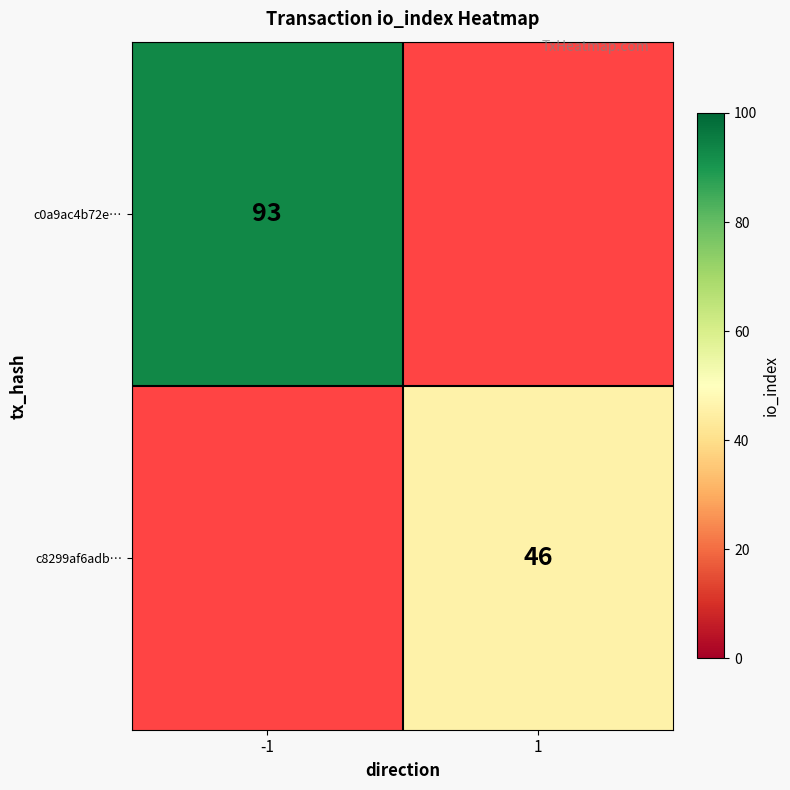

Is it true that c8299af6adb… equals 64 at 1?

False